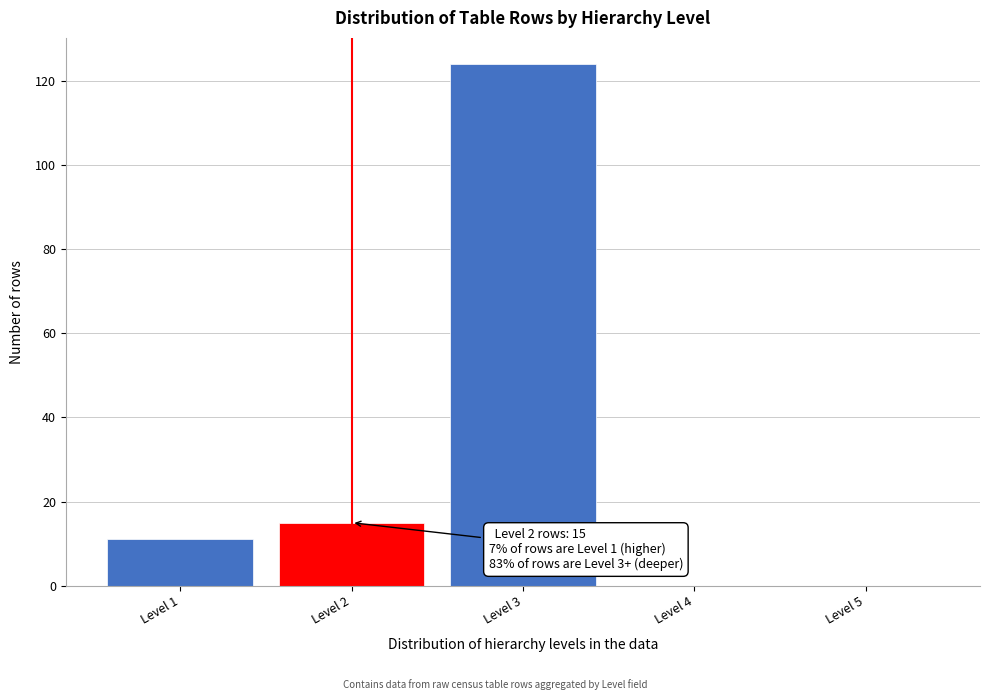

Reading right to left, extract all data points from this chart.

Level 5=0	Level 4=0	Level 3=124	Level 2=15	Level 1=11